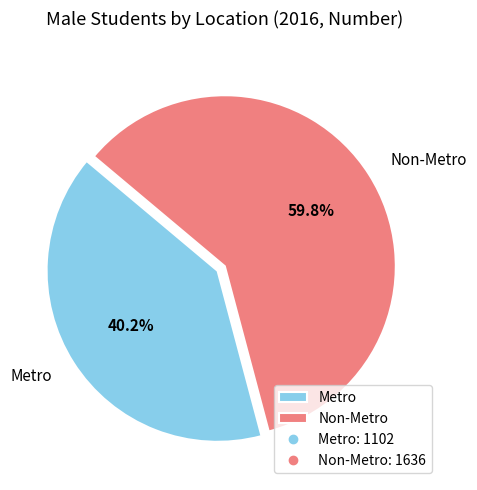

What percentage is NOT represented by Non-Metro?

40.2%